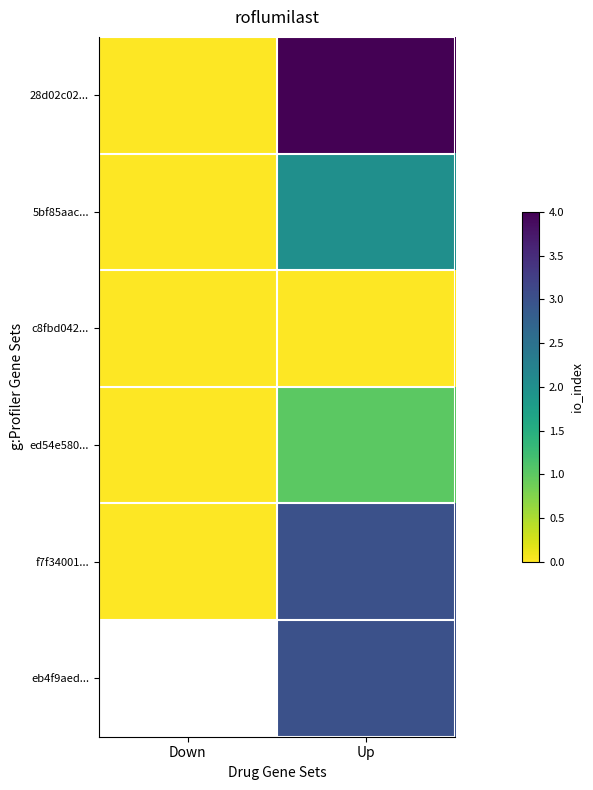

The c8fbd042... series shows 0.0 at Down. True or false?

True